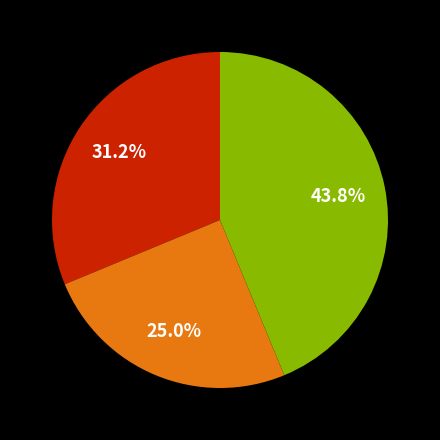

Does any single category account for the majority?

No